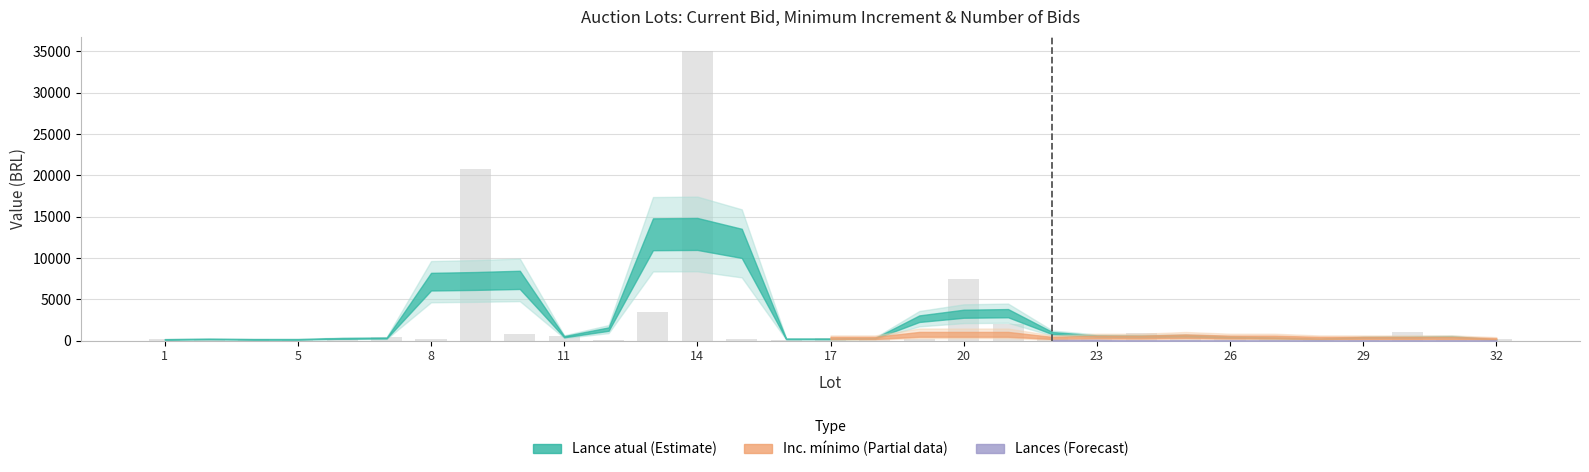

What is the sum of all values?

77260